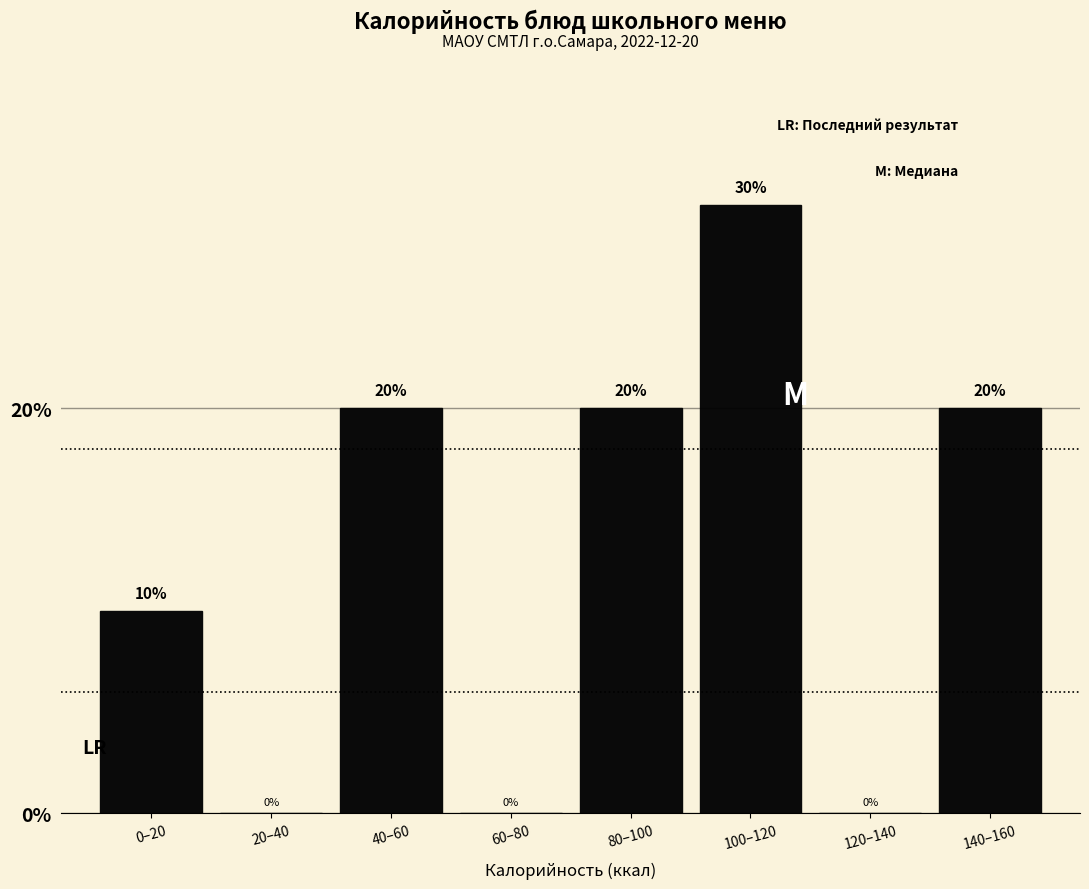

Reading left to right, transcribe all the data shown in this chart.

0–20=10	20–40=0	40–60=20	60–80=0	80–100=20	100–120=30	120–140=0	140–160=20